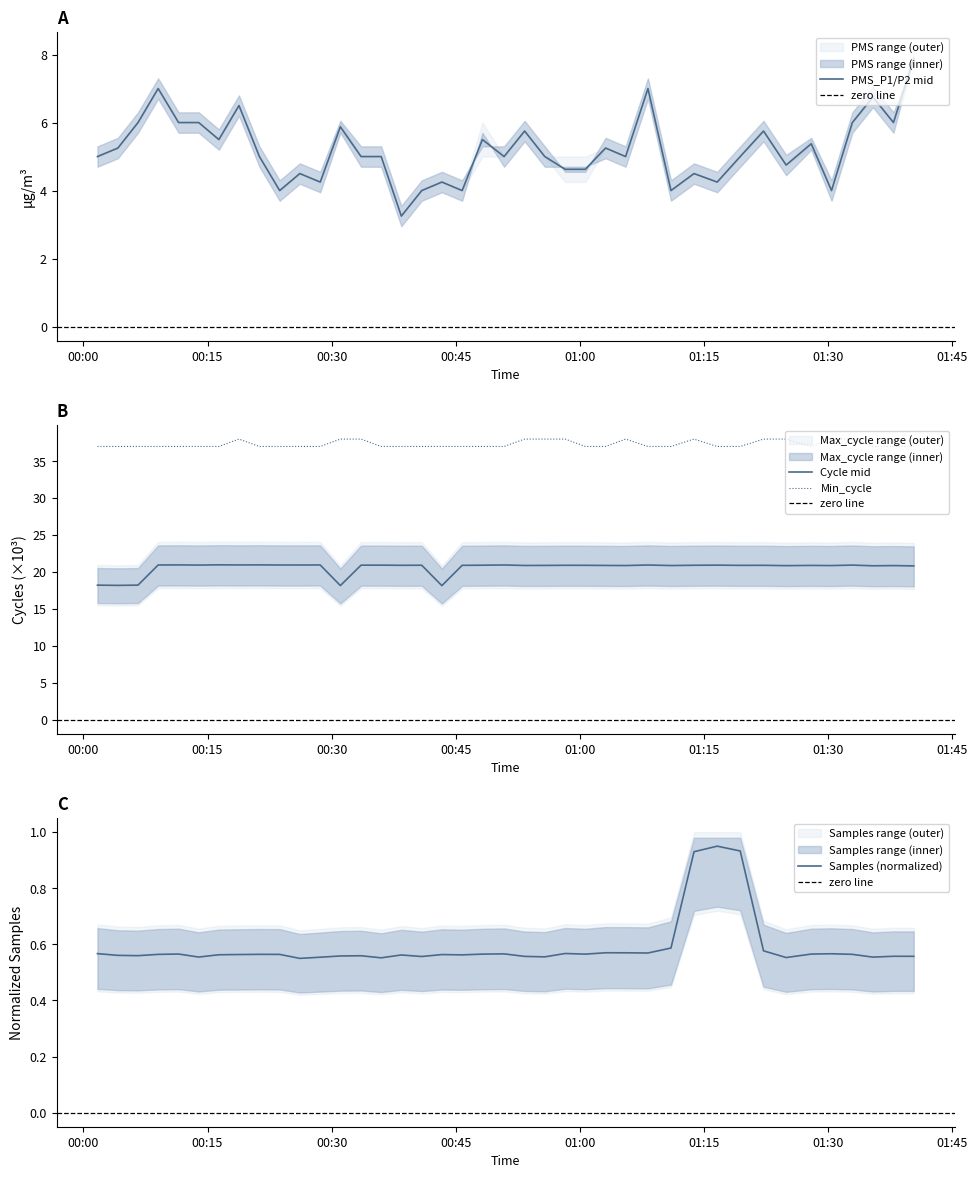

What is the label of the 8th point from the right?

2021/06/17 01:22:11